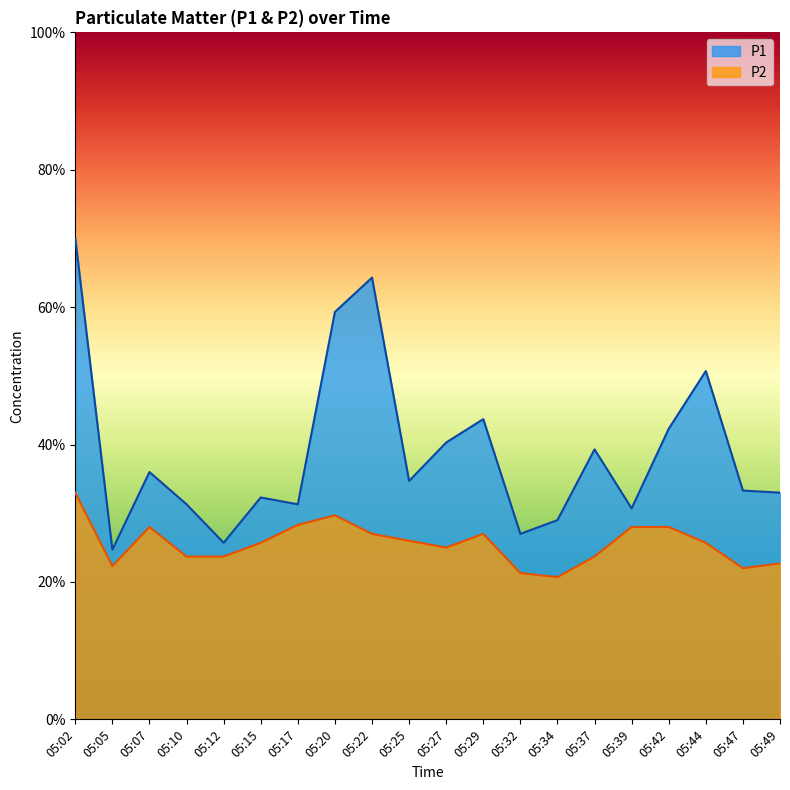

Where is P2 nearest to the value 2?

05:34